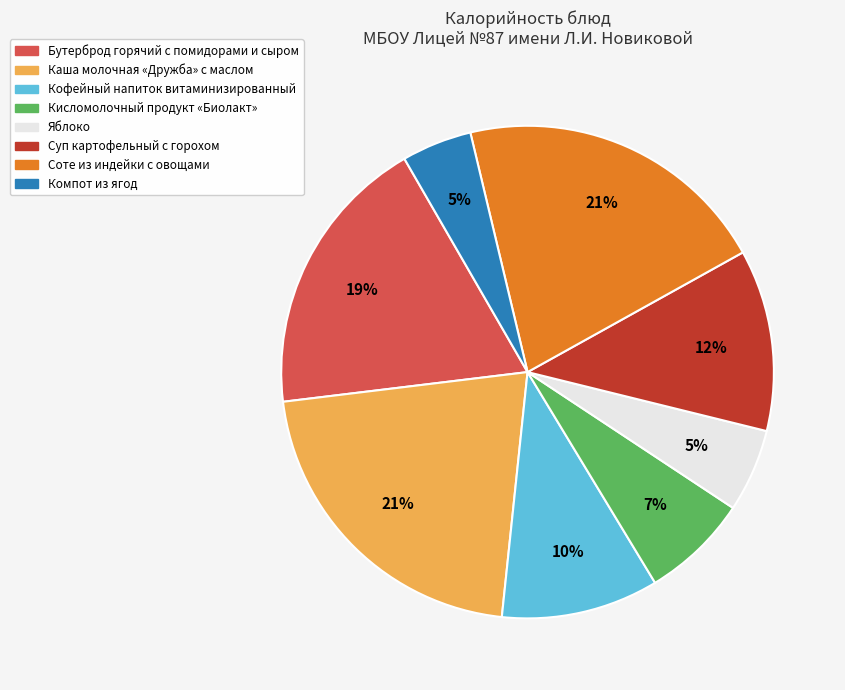

Is it true that Яблоко is 5% of the pie?

True